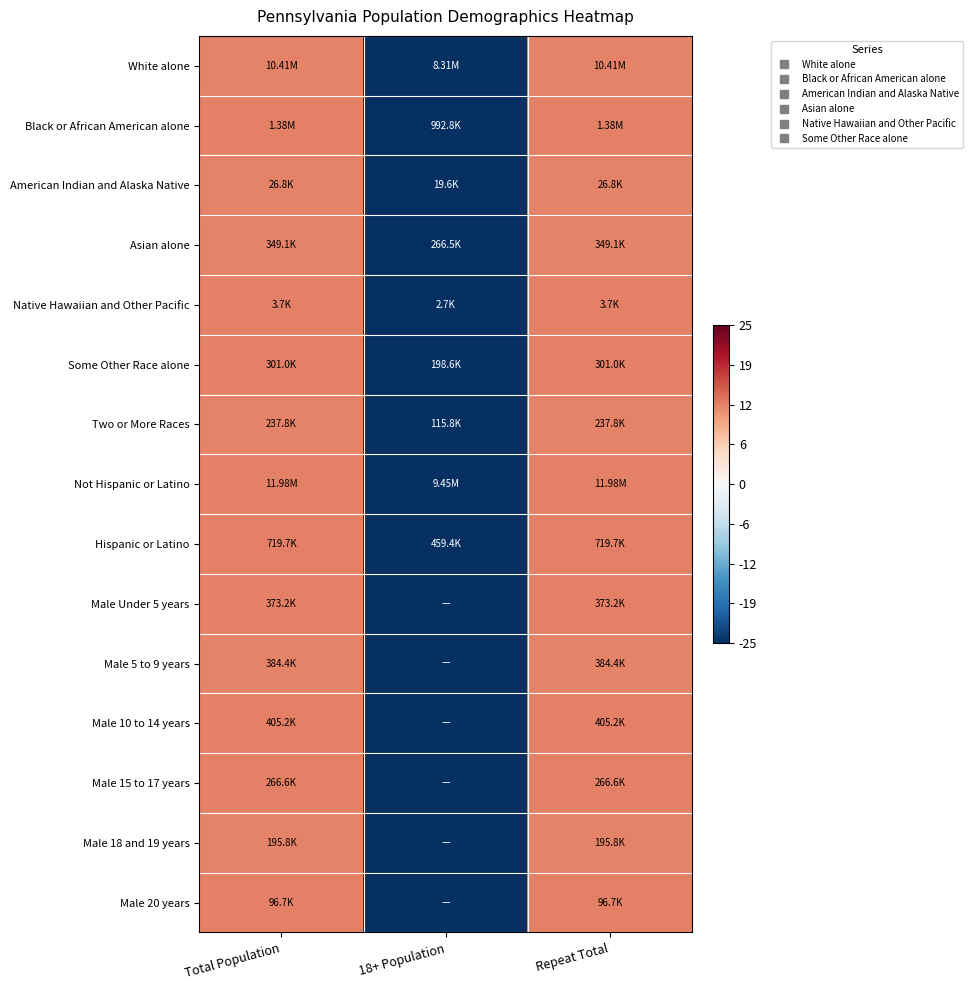

Rank the series by their maximum value, from lowest to highest.

Asian alone, White alone, American Indian and Alaska Native, Two or More Races, Male 5 to 9 years, Male 18 and 19 years, Black or African American alone, Not Hispanic or Latino, Male Under 5 years, Male 10 to 14 years, Male 15 to 17 years, Male 20 years, Hispanic or Latino, Native Hawaiian and Other Pacific, Some Other Race alone